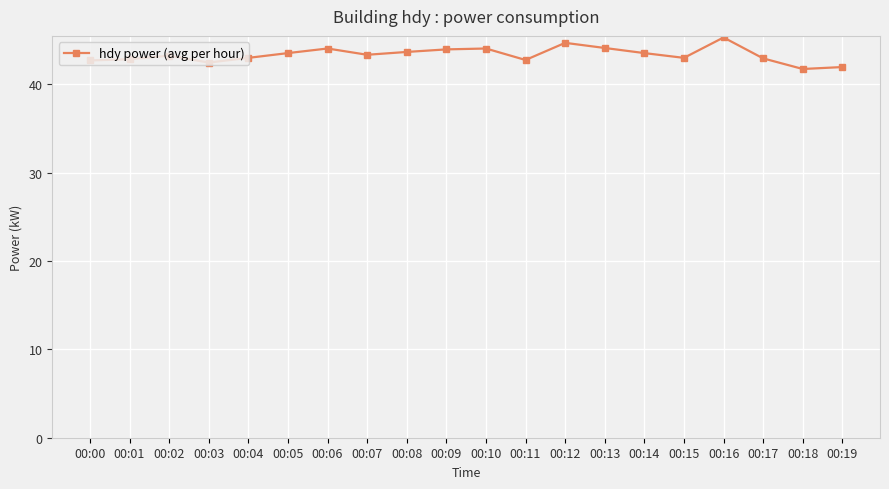

How many series are shown in this chart?

1